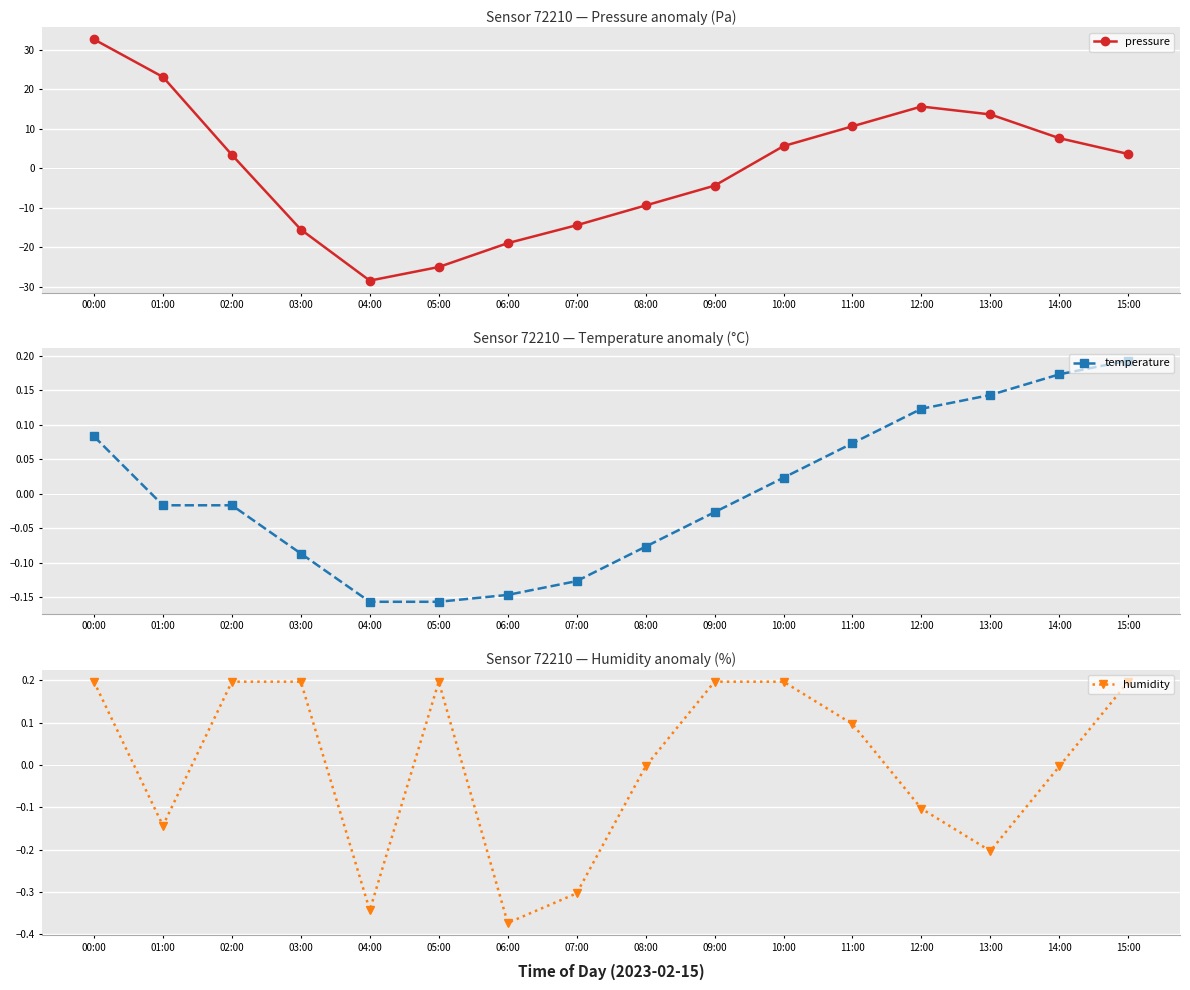

Is it true that pressure equals 10.6 at 11:00?

True